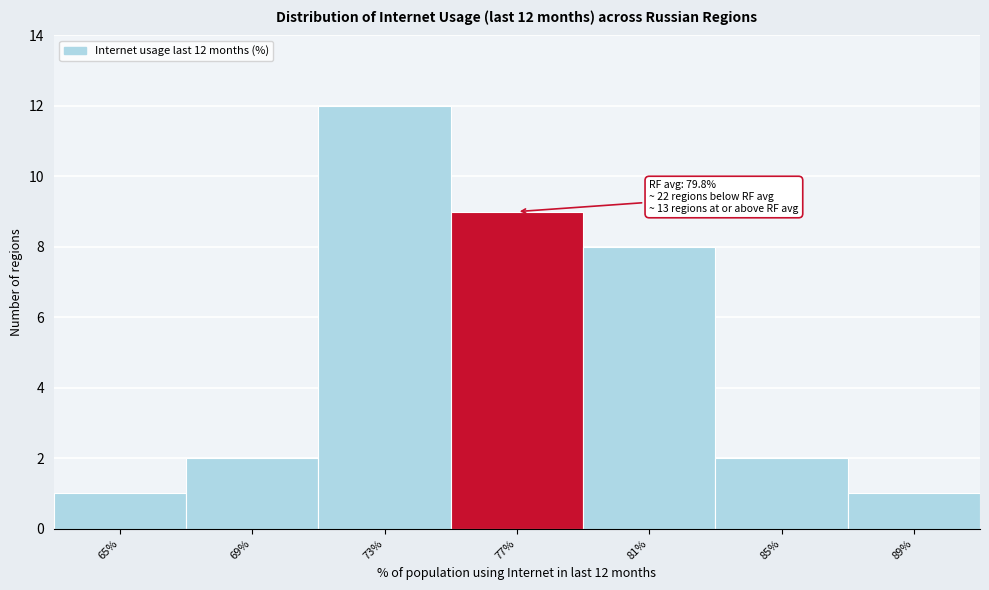

Reading left to right, extract all data points from this chart.

1	2	12	9	8	2	1